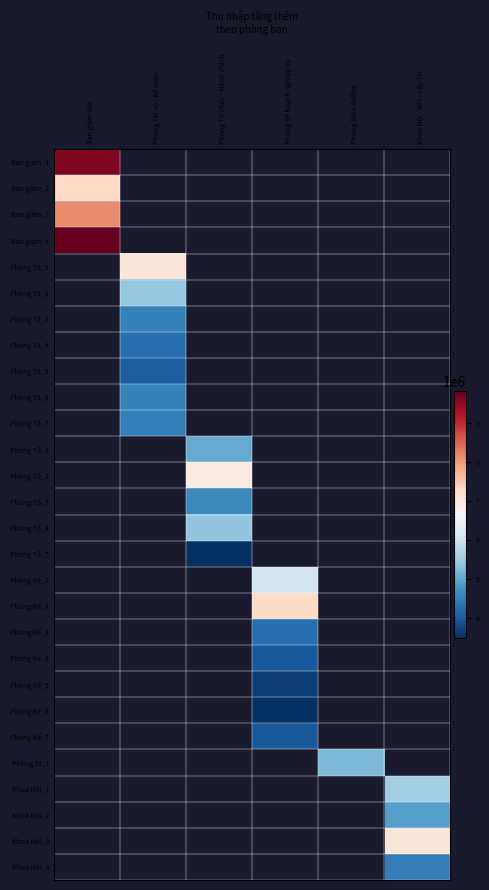

How many distinct data groups are displayed?

28